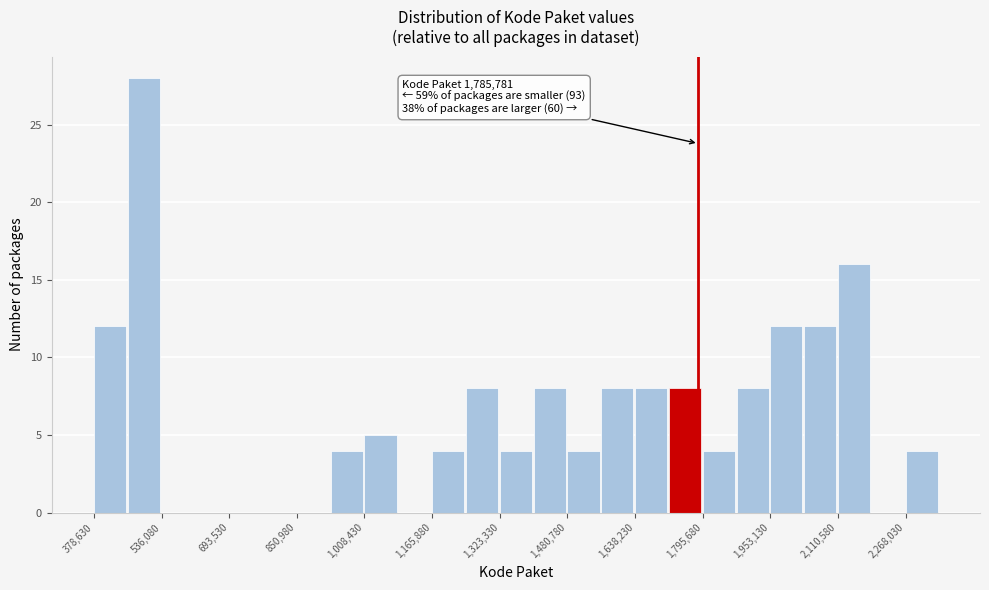

Around what value on the x-axis is the tallest bar? Give the approximate position of its centre, as read against the axis.

500000